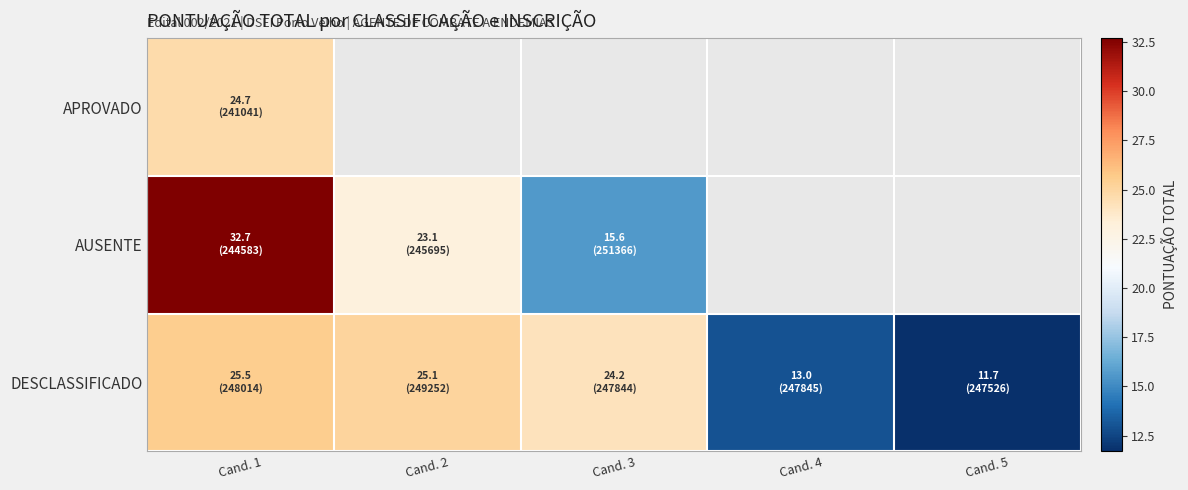

Count the number of categories in the chart.

5